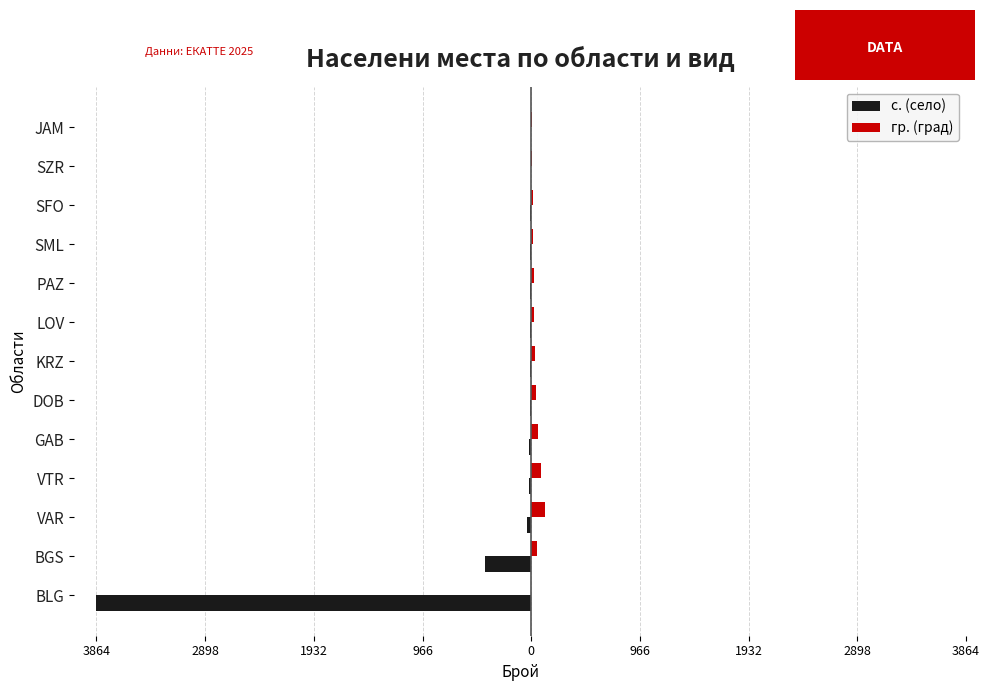

What are all the series names shown in the legend?

с. (село), гр. (град)